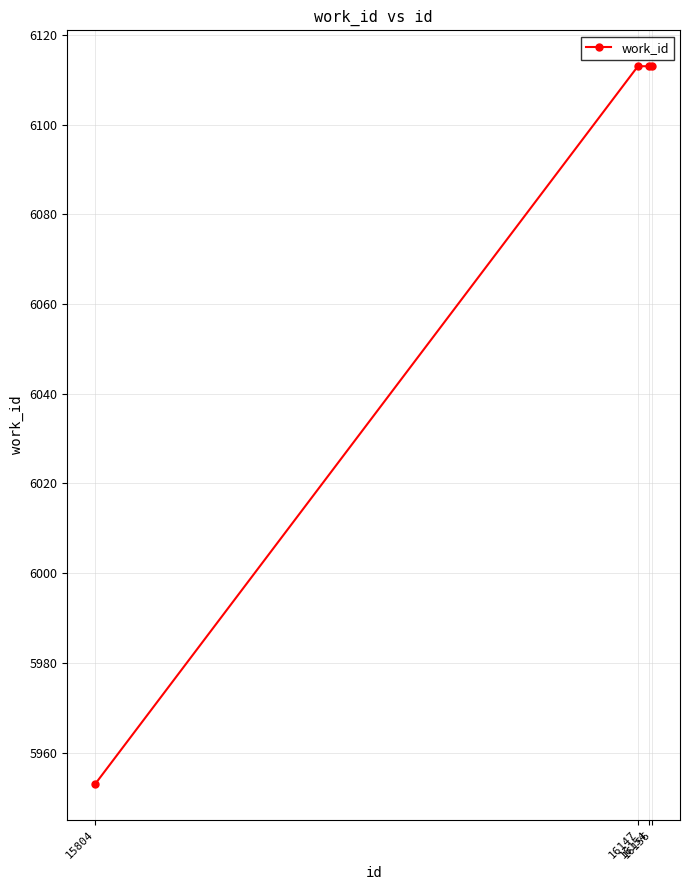

True or false: there are more than 1 points higher than both neighbors.

False